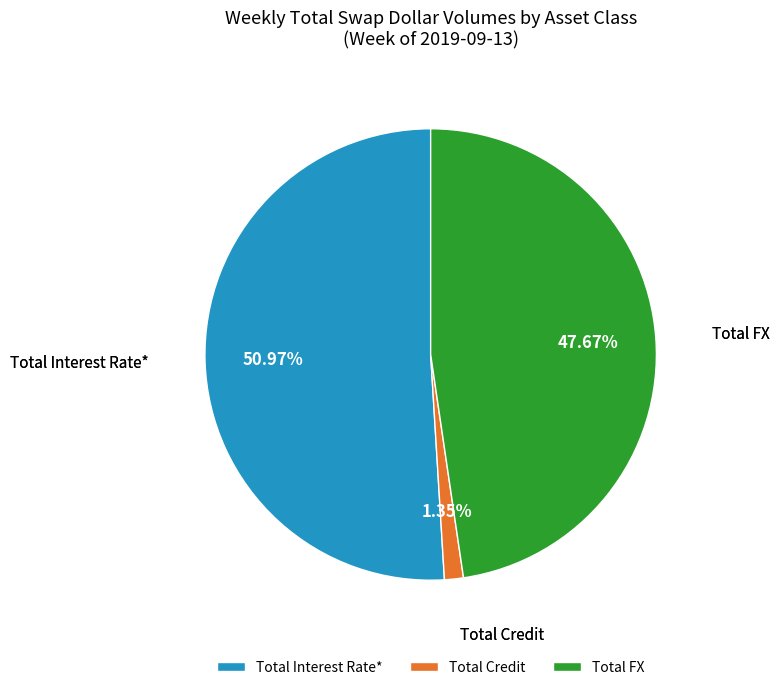

Rank the categories by value from highest to lowest.

Total Interest Rate*, Total FX, Total Credit